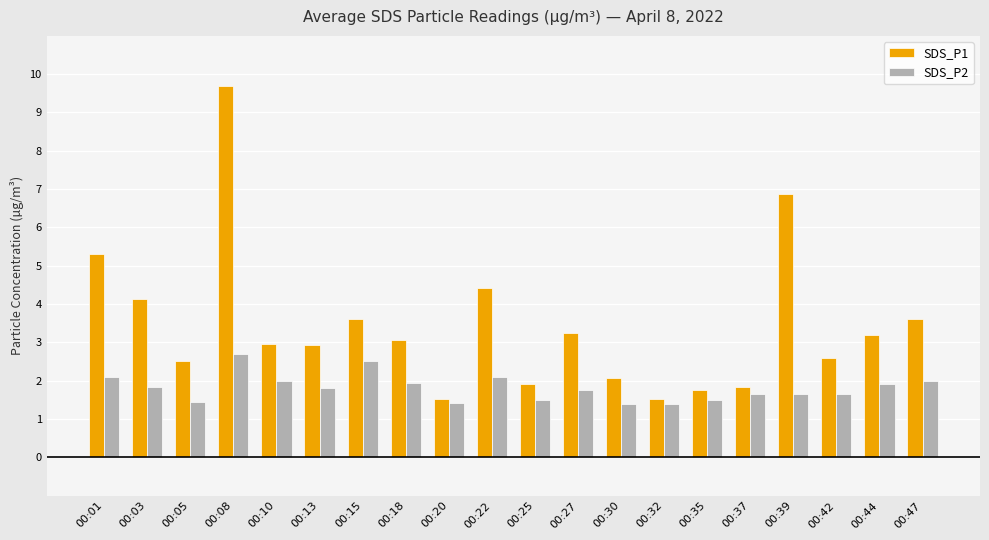

Which series changed the most between 00:15 and 00:20?

SDS_P1